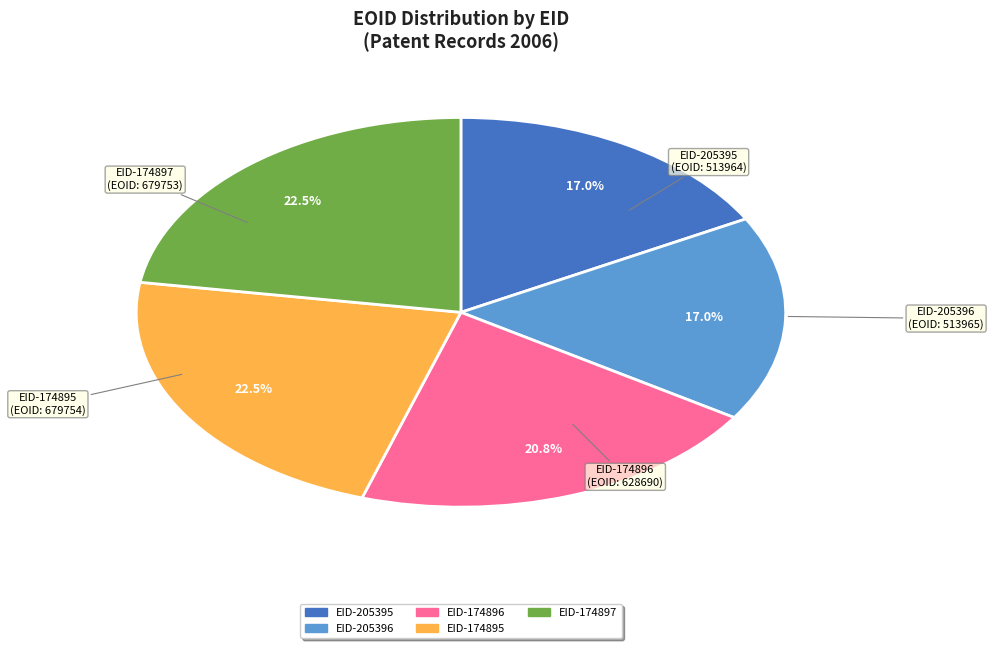

What portion of the pie excludes EID-205396?

83.0%